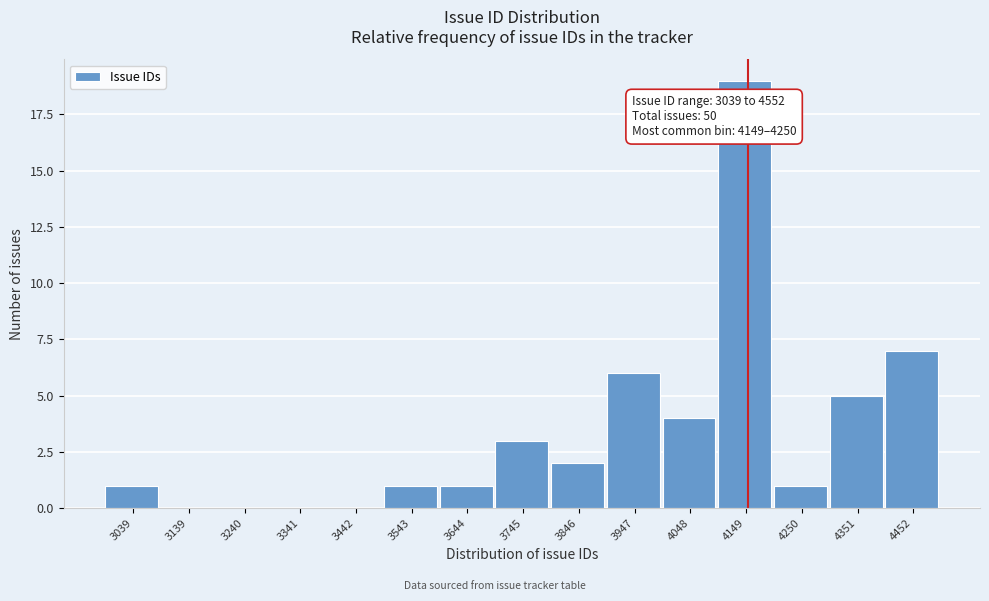

Reading left to right, transcribe all the data shown in this chart.

3039=1	3139=0	3240=0	3341=0	3442=0	3543=1	3644=1	3745=3	3846=2	3947=6	4048=4	4149=19	4250=1	4351=5	4452=7